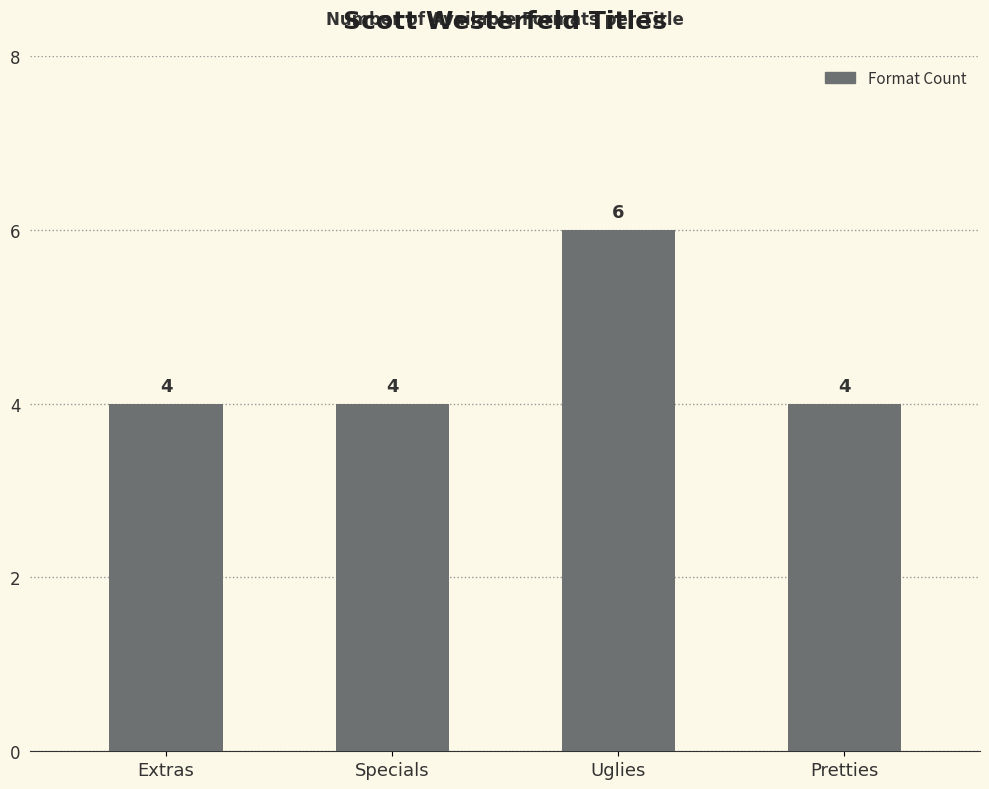

How many bars are there in total?

4